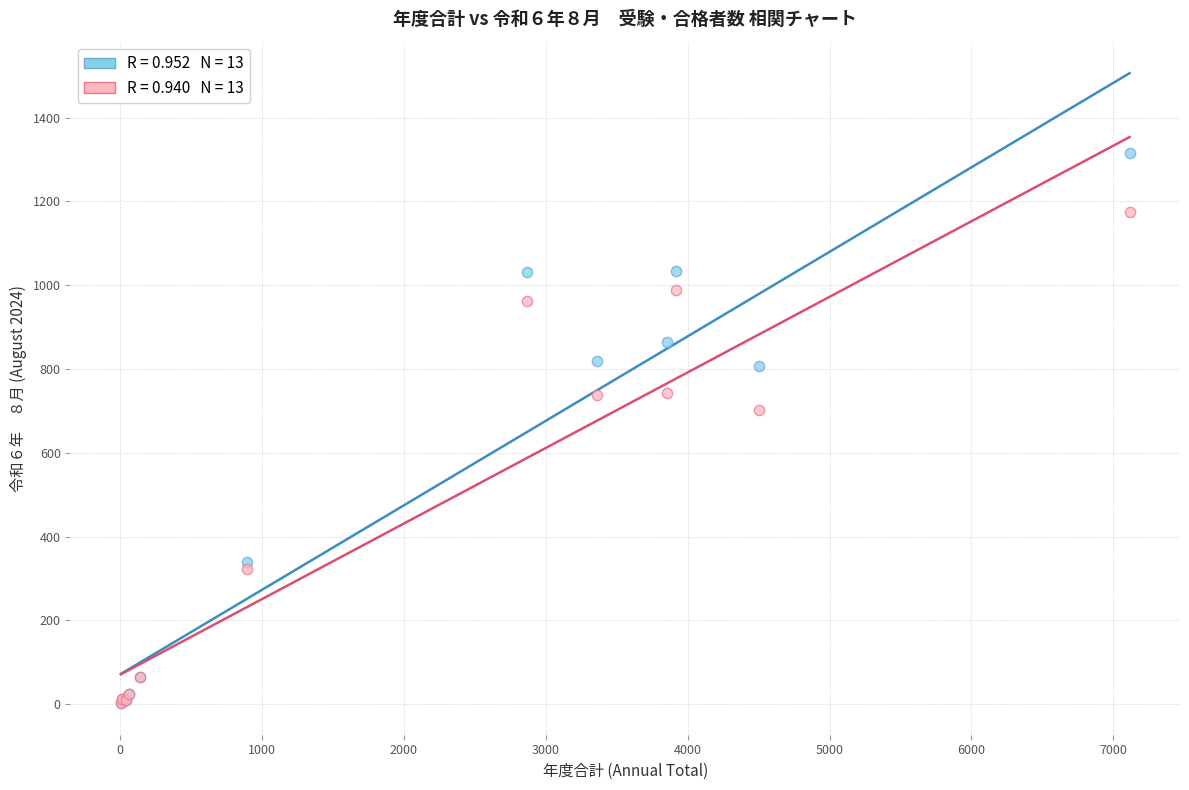

Across all series, what Y value is closest to 659?

701